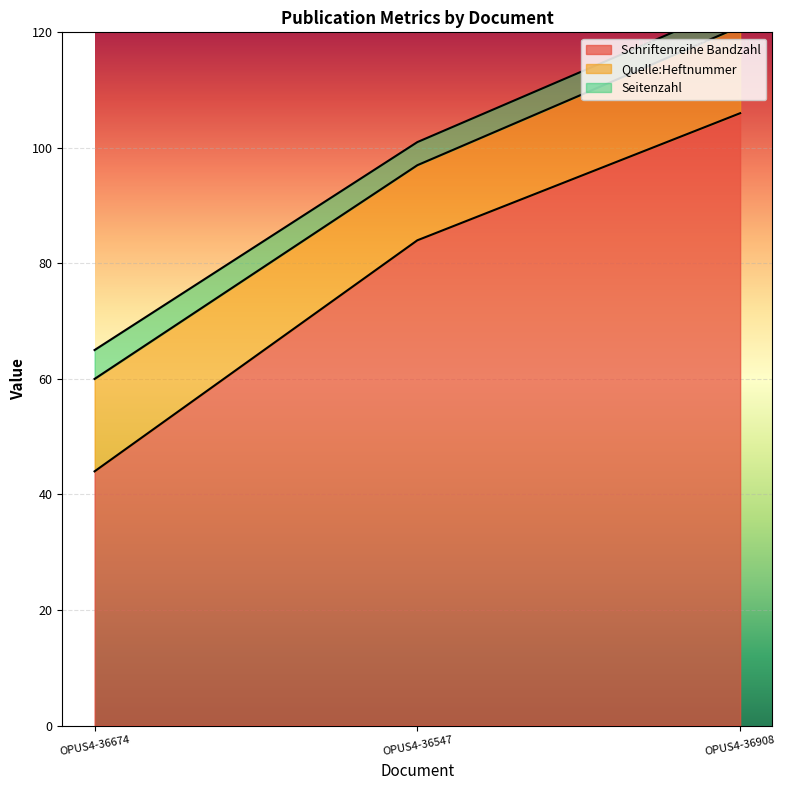

Is the value of Schriftenreihe Bandzahl at OPUS4-36674 greater than the value of Quelle:Heftnummer at OPUS4-36674?

Yes